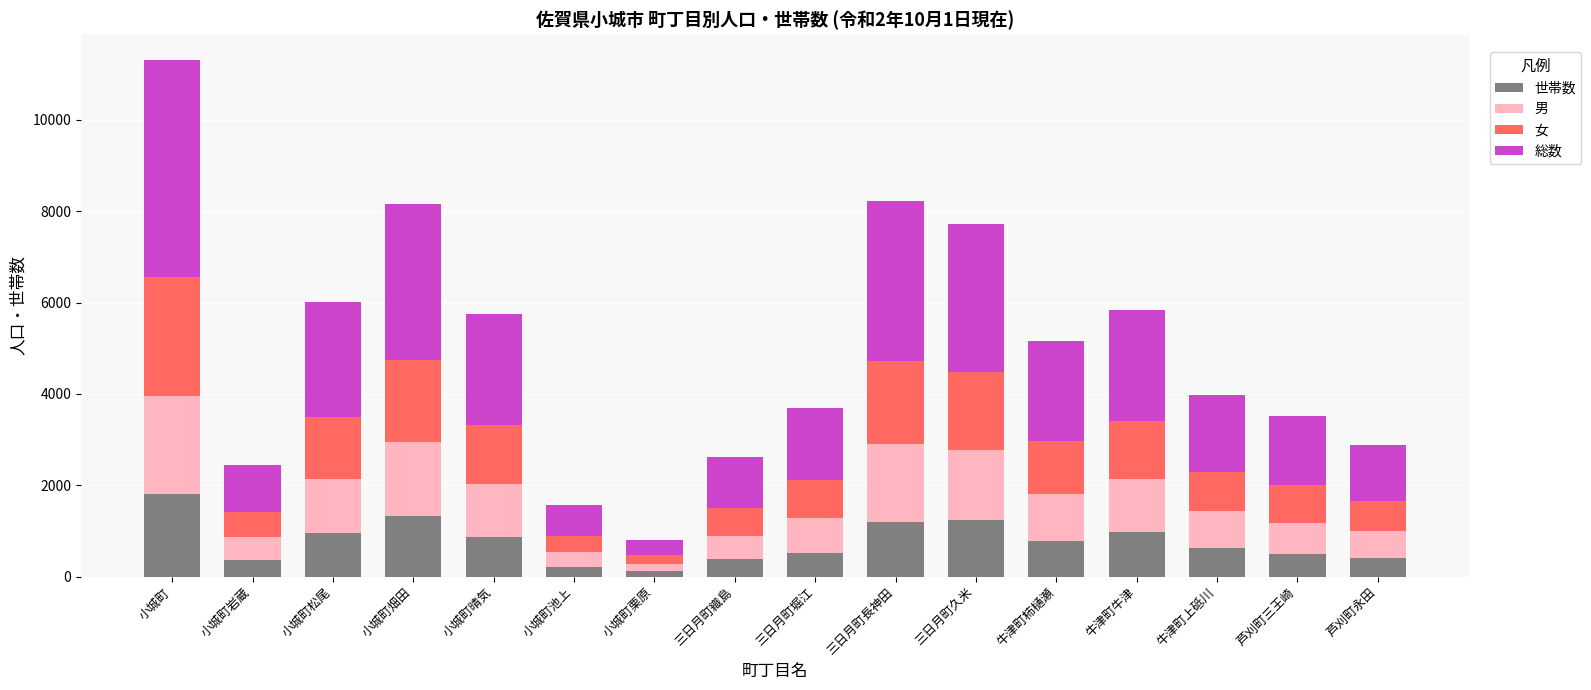

The 世帯数 series shows 1800 at 小城町. True or false?

True